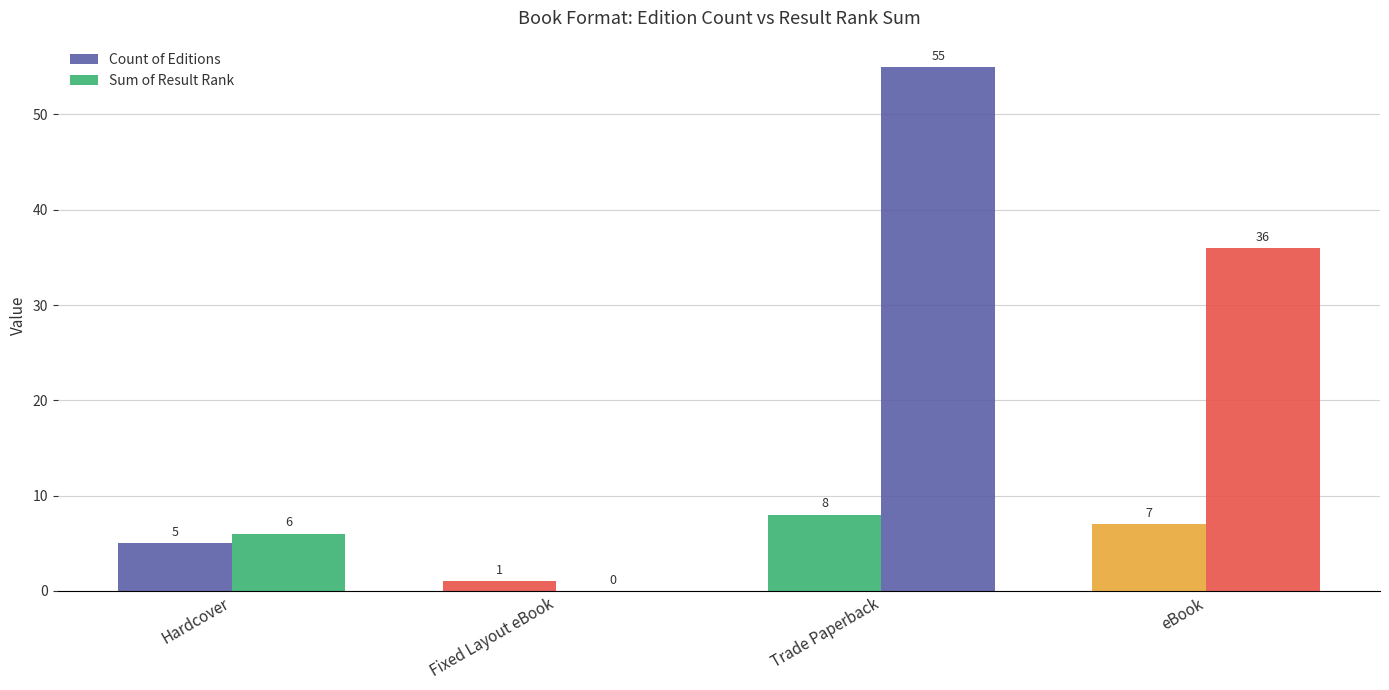

What position from the right is Fixed Layout eBook?

3